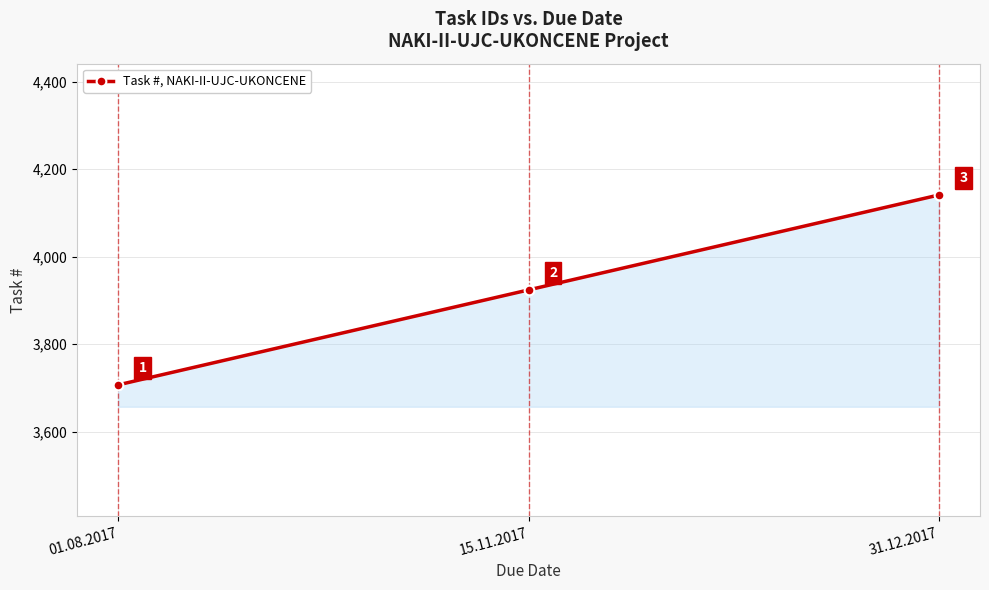

Does the chart have visible grid lines?

Yes